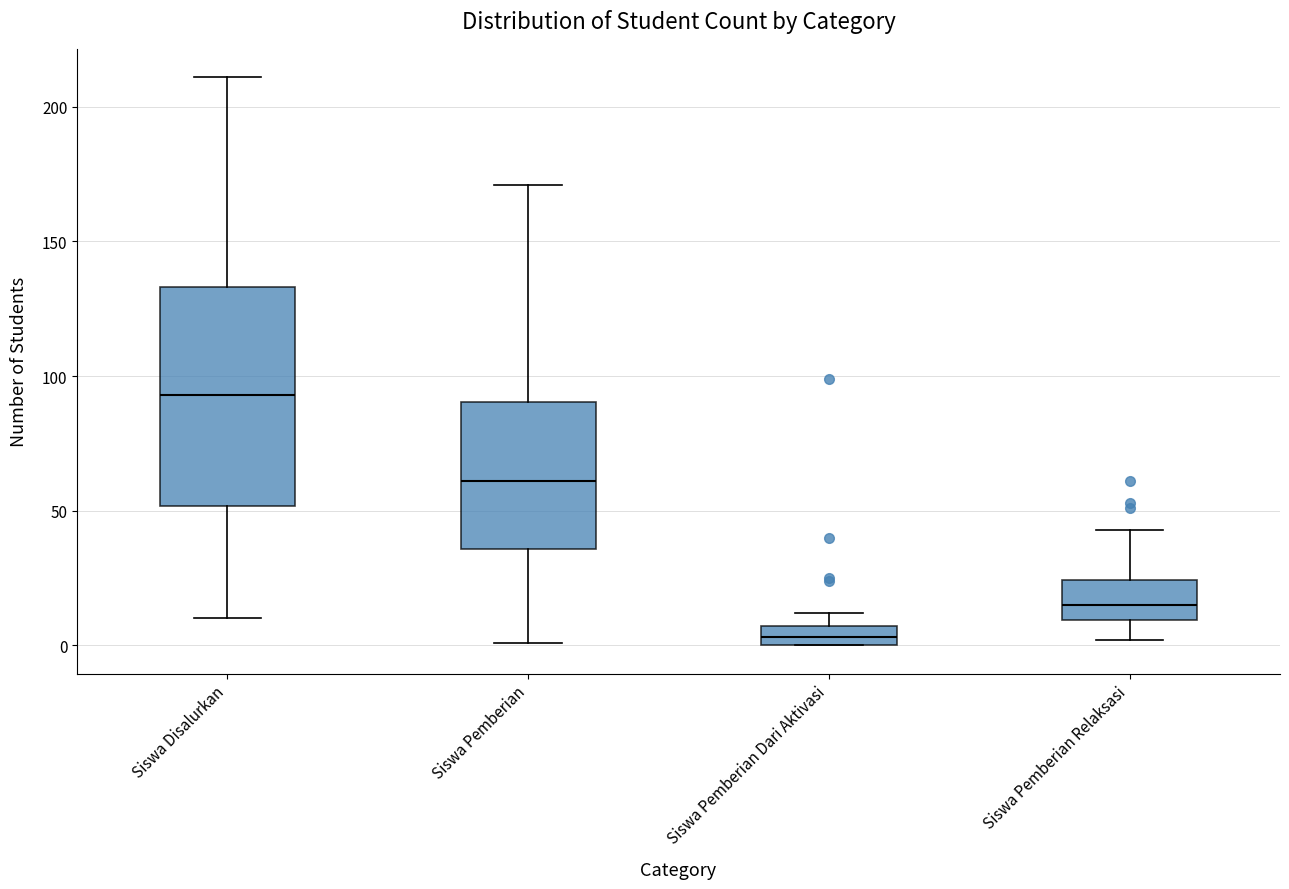

Which box has the highest median line?

Siswa Disalurkan